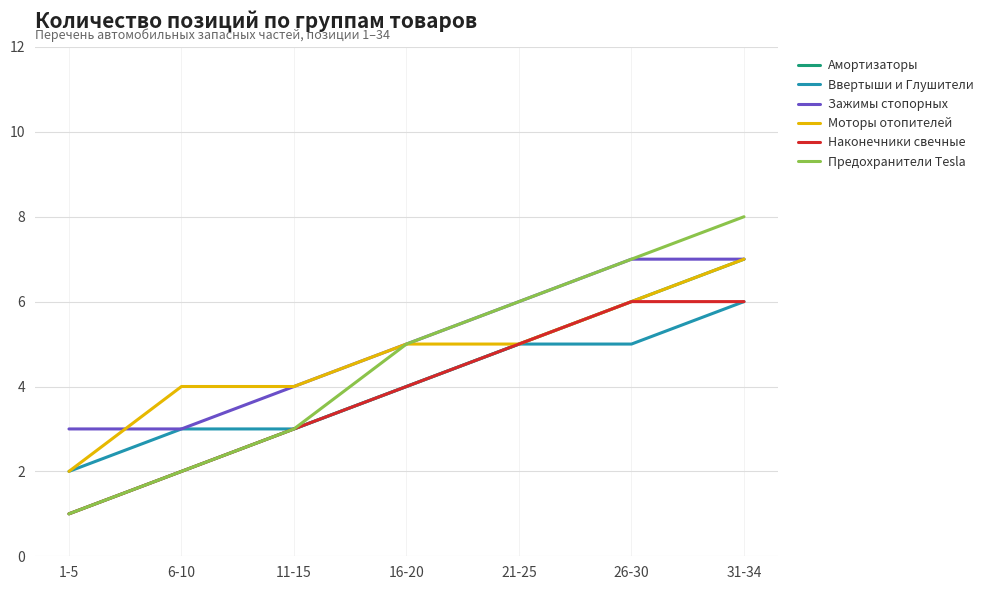

What is the highest value of the Ввертыши и Глушители series?

6